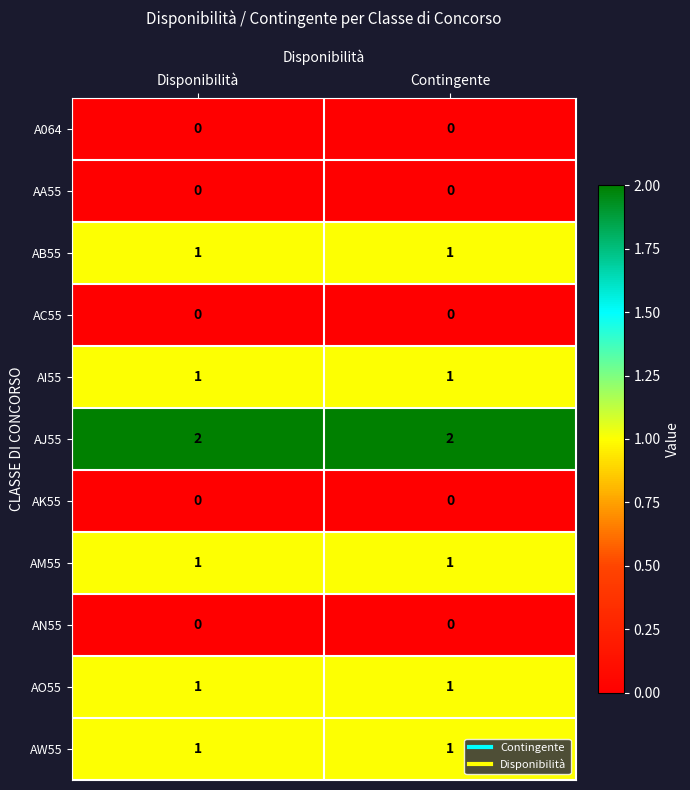

The AJ55 series shows 2 at Disponibilità. True or false?

True